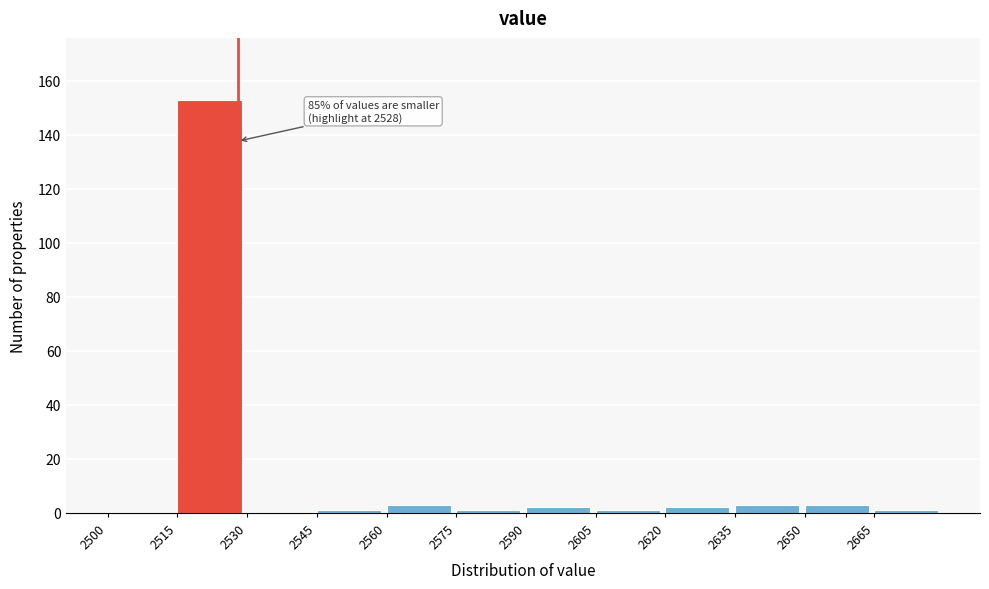

Which range on the x-axis has the tallest bar?

2515 to 2530